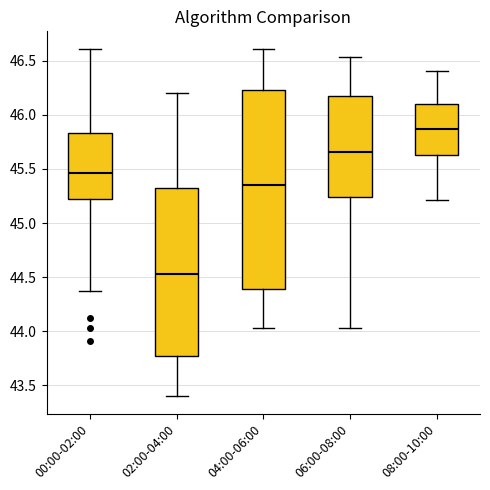

Comparing the boxes themselves (not the whiskers), which one is the tallest?

04:00-06:00